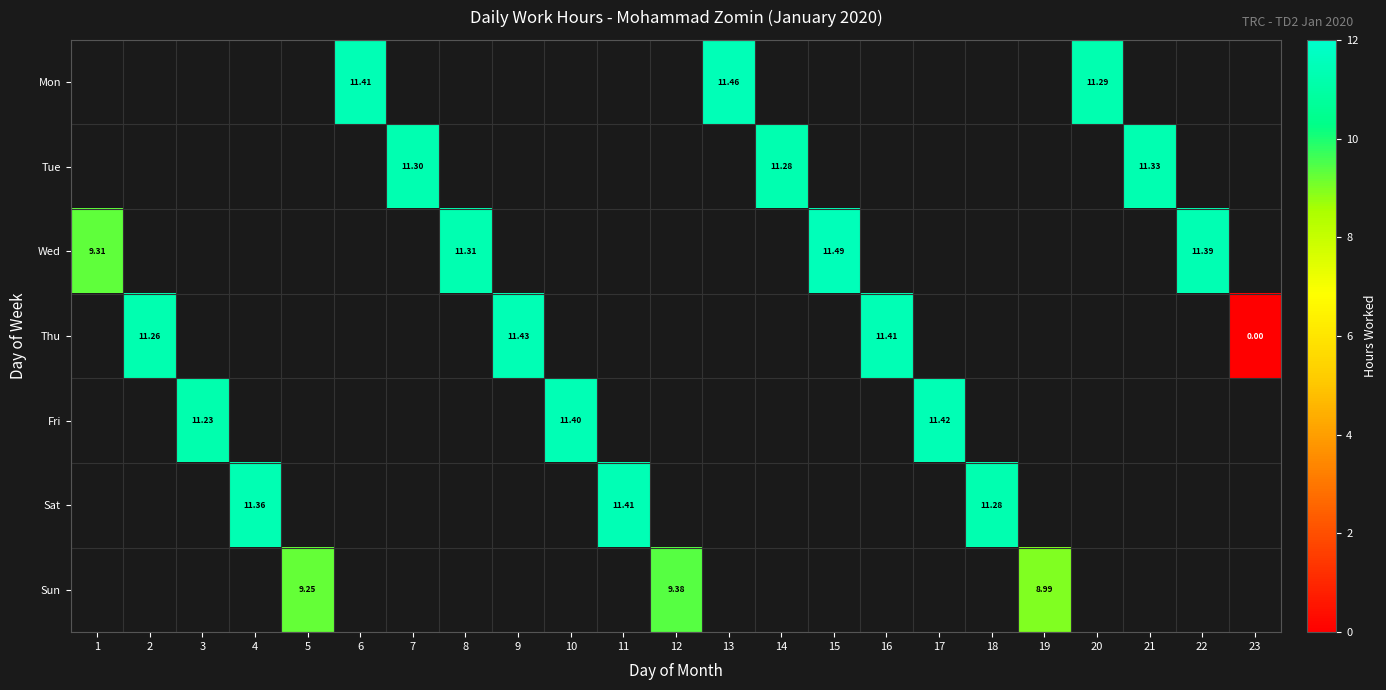

Is it true that Mon equals 11.3 at 20?

True